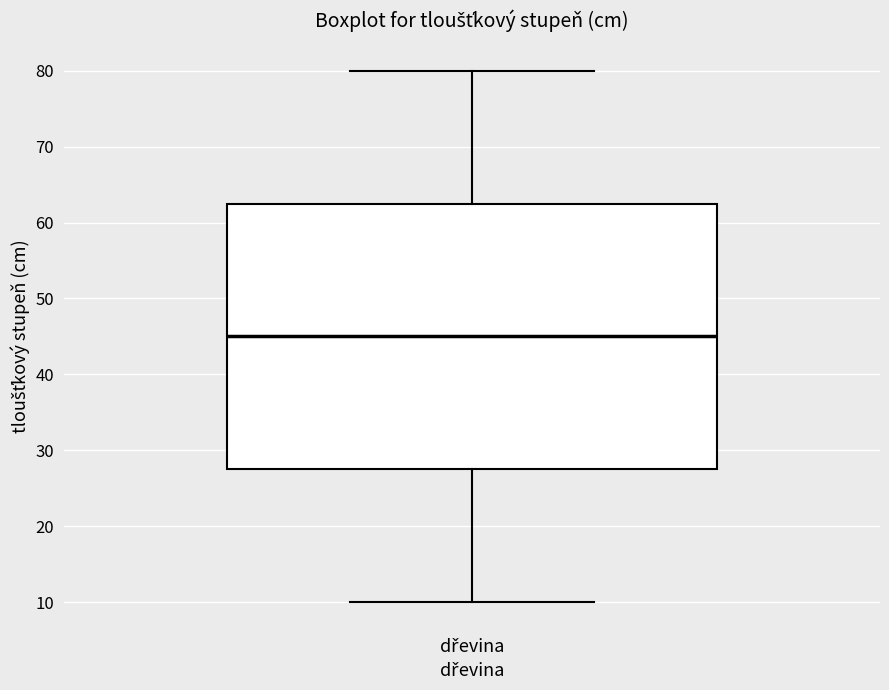

Read this box plot against the y-axis: the position of the median line, the range covered by the box, and the ends of both whiskers. The values are not printed on the chart, so give them approximately, as read against the axis.

median 45, box 28 to 63, whiskers 10 to 80